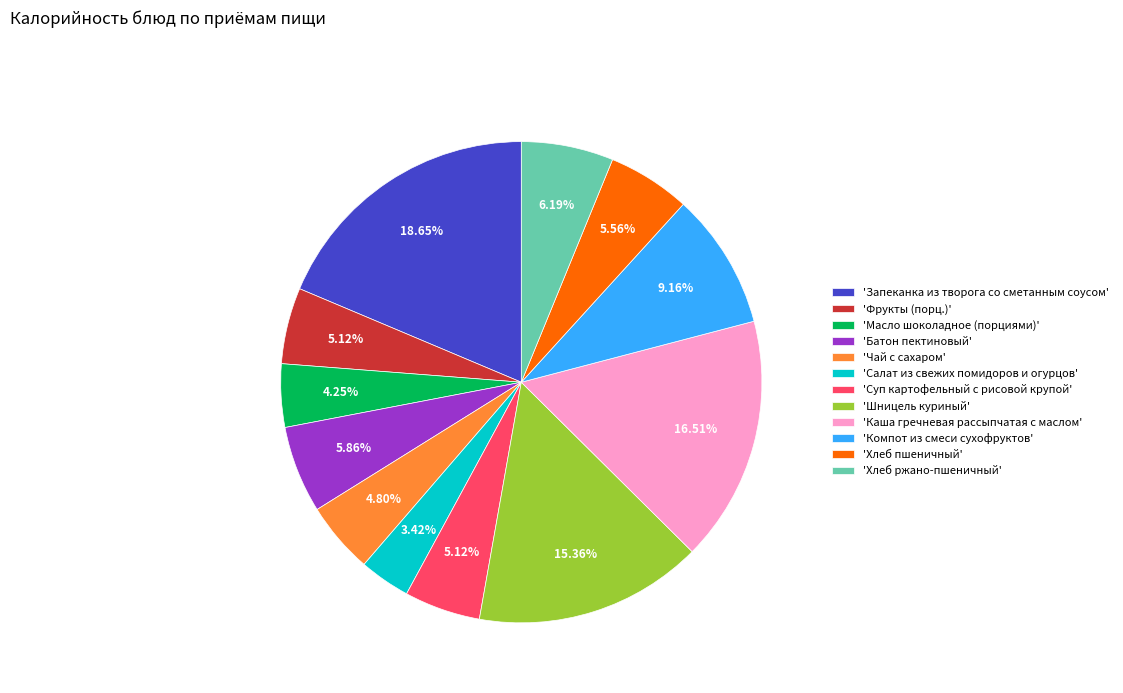

Count the number of slices in the pie.

12